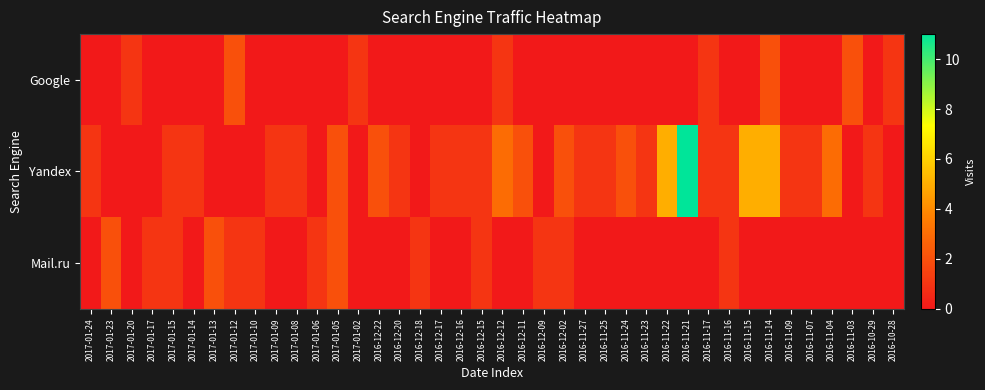

Which series has the widest spread of values?

Yandex